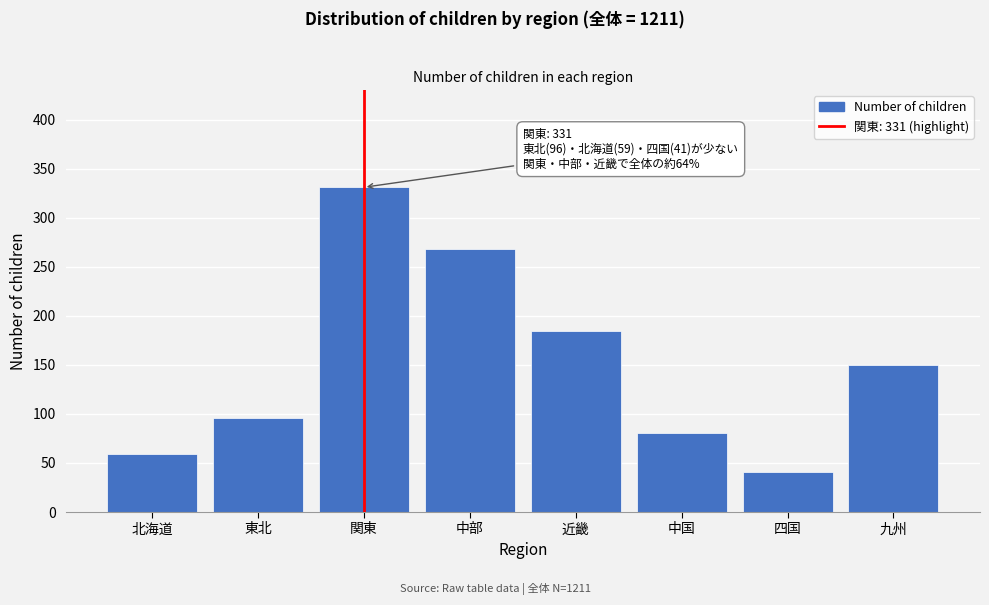

Reading left to right, list all the values displayed in this chart.

59	96	331	268	185	81	41	150